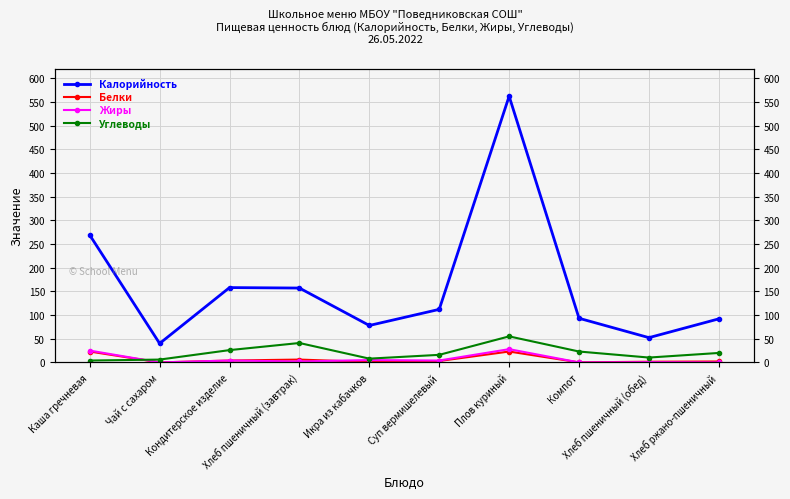

How many values in the Жиры series exceed 4?

3